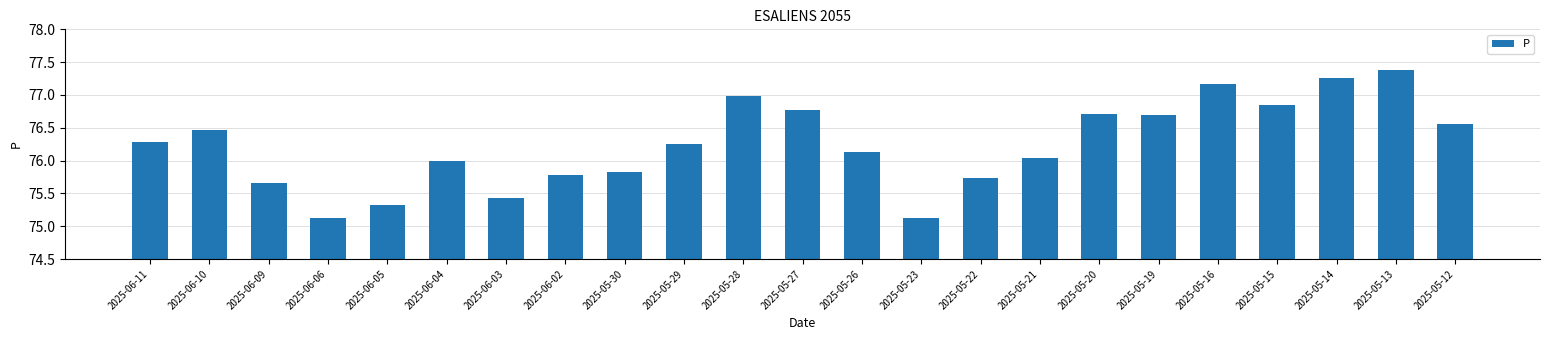

Is it true that the value at 2025-05-30 is 113.6?

False